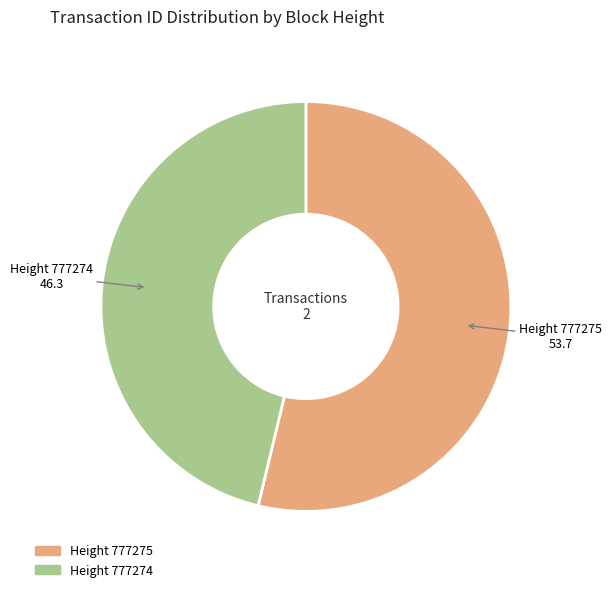

Do Height 777275 53.7 and Height 777274 46.3 together represent more than half of the pie?

Yes